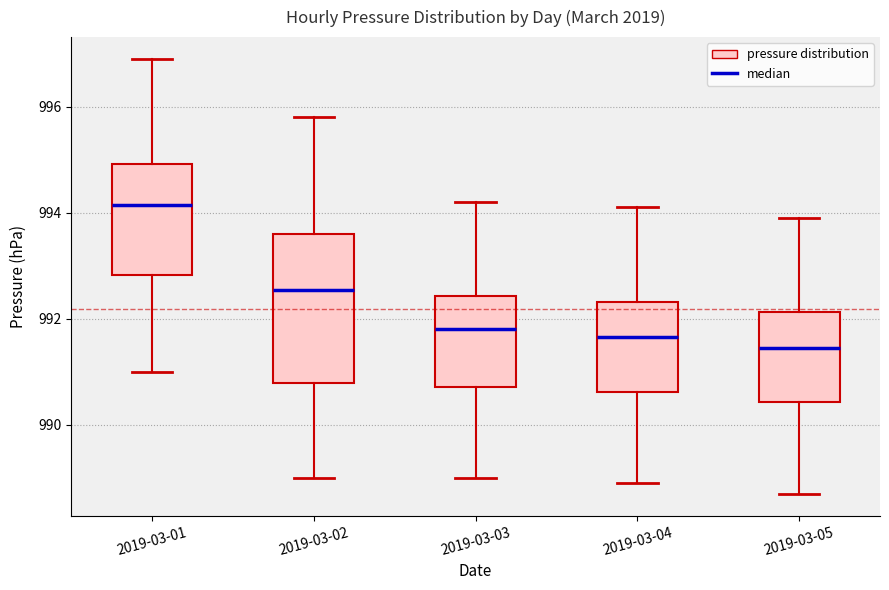

Reading left to right, read every box against the y-axis: the position of its median line, the range the box covers, and the ends of its whiskers. The values are not printed on the chart, so give them approximately, as read against the axis.

2019-03-01: median 994.2, box 992.8 to 995.0, whiskers 991.0 to 997.0
2019-03-02: median 992.6, box 990.8 to 993.6, whiskers 989.0 to 995.8
2019-03-03: median 991.8, box 990.8 to 992.4, whiskers 989.0 to 994.2
2019-03-04: median 991.6, box 990.6 to 992.4, whiskers 989.0 to 994.2
2019-03-05: median 991.4, box 990.4 to 992.2, whiskers 988.8 to 994.0